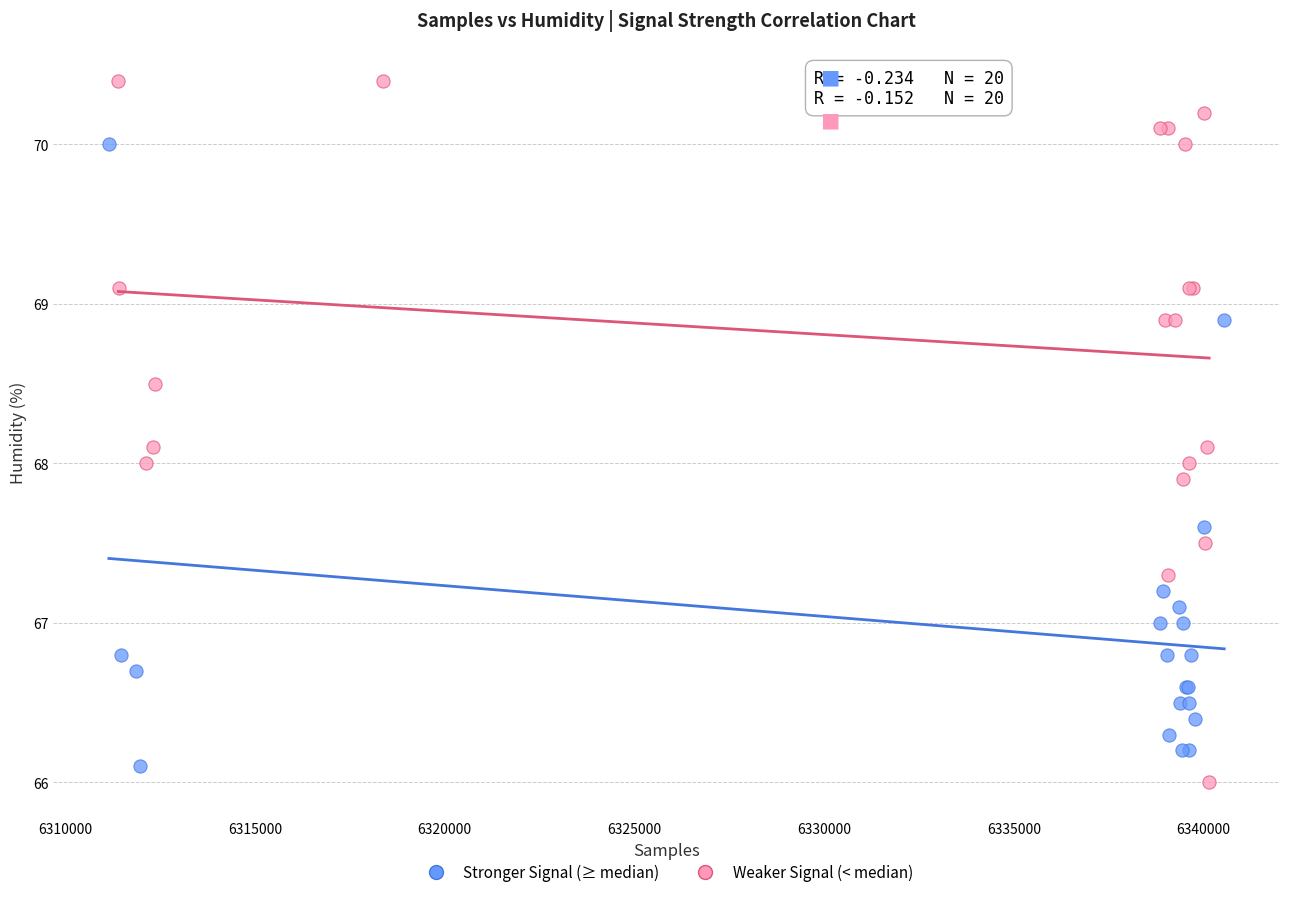

Which series contains the highest Y value?

Weaker Signal (< median)